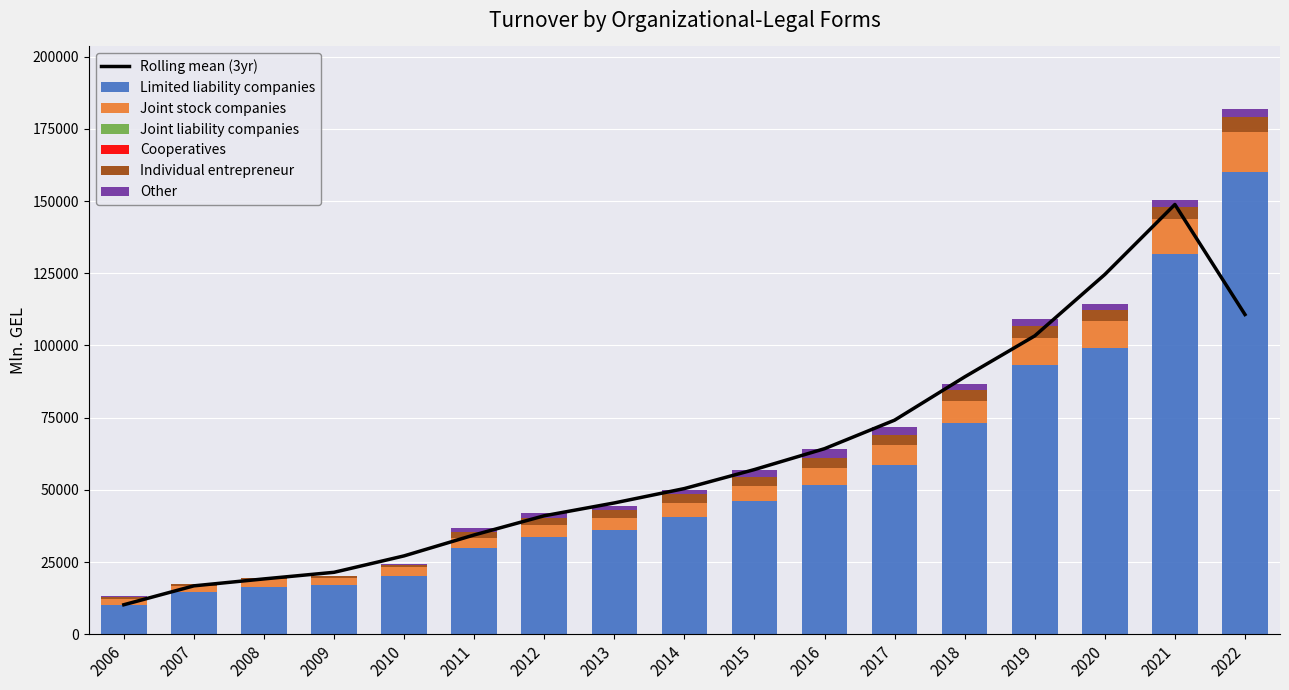

What is the sum of the Cooperatives values at 2011 and 2016?

5.0